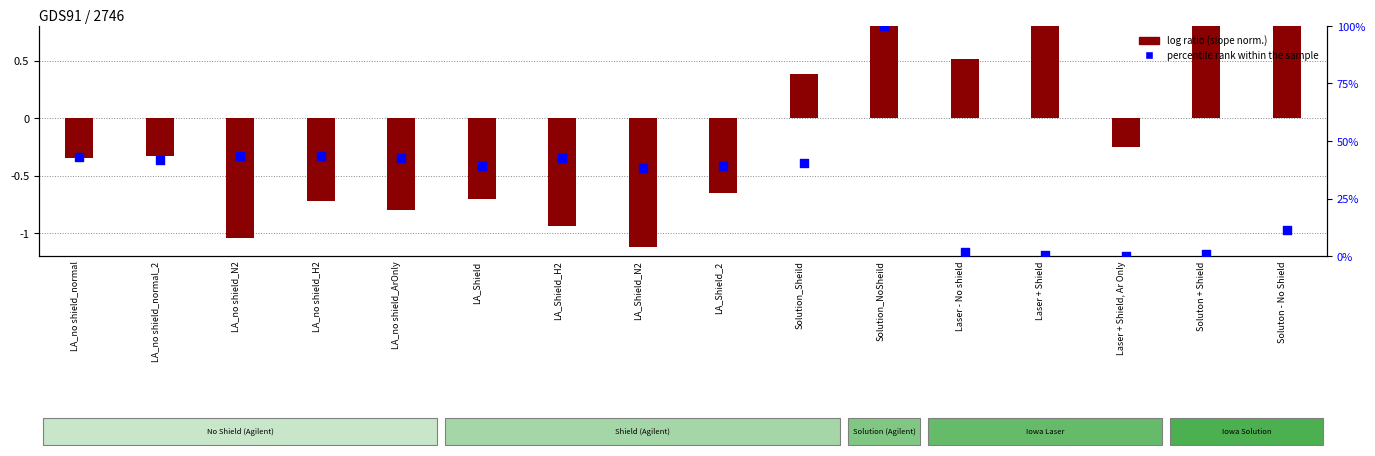

What is the change in value from LA_no shield_N2 to Solution_NoSheild?

+56.7